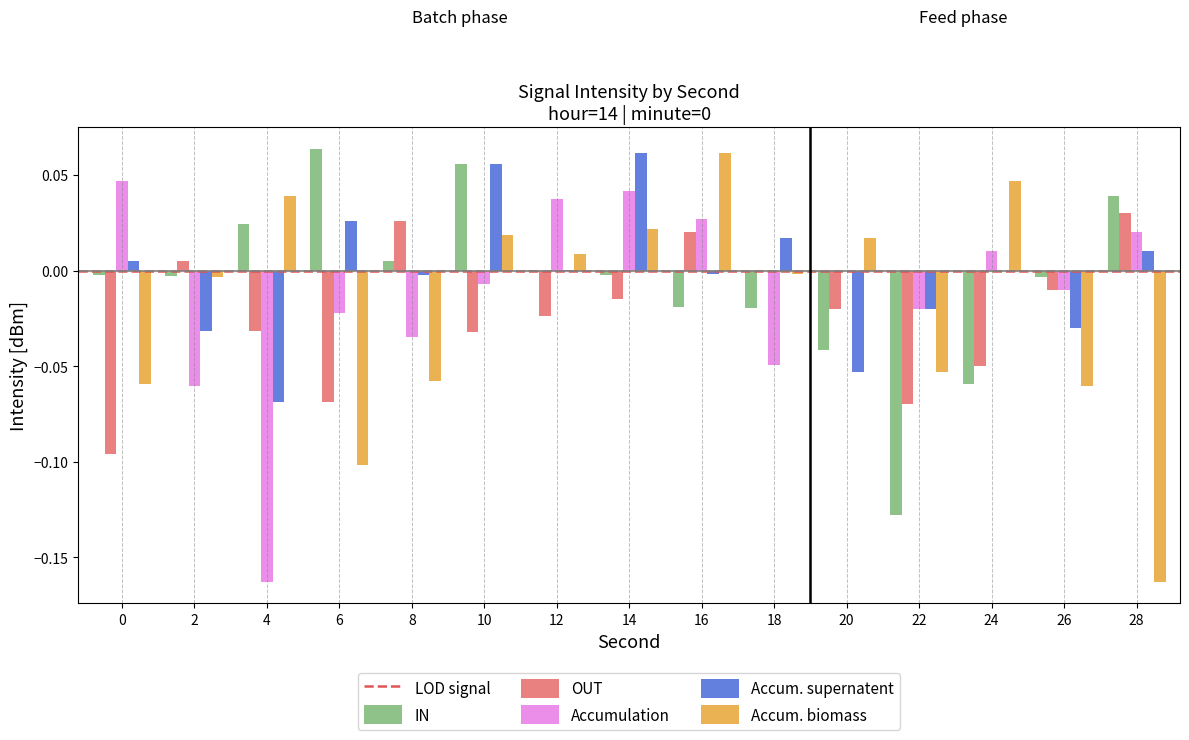

Count the number of data series in this chart.

5